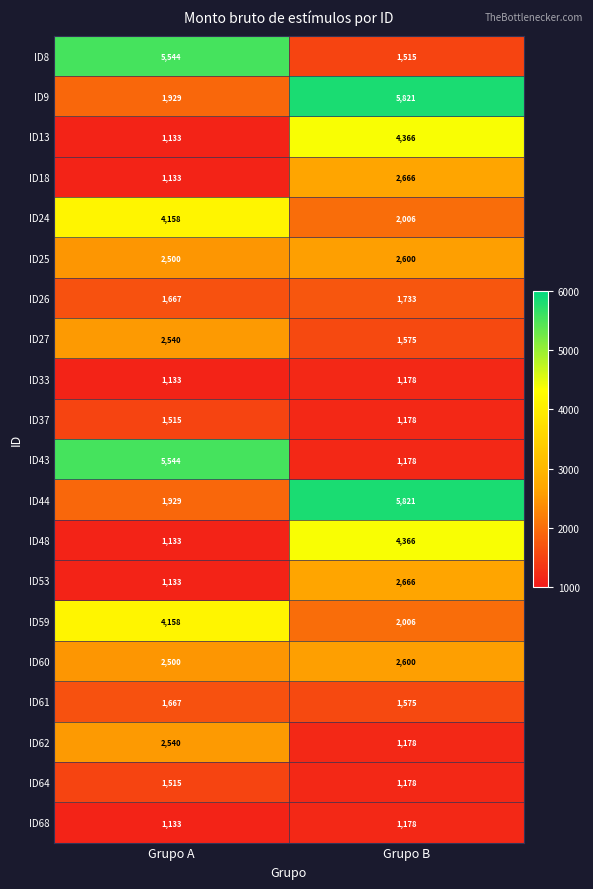

List the labels in order of ID44 value, largest first.

Grupo B, Grupo A